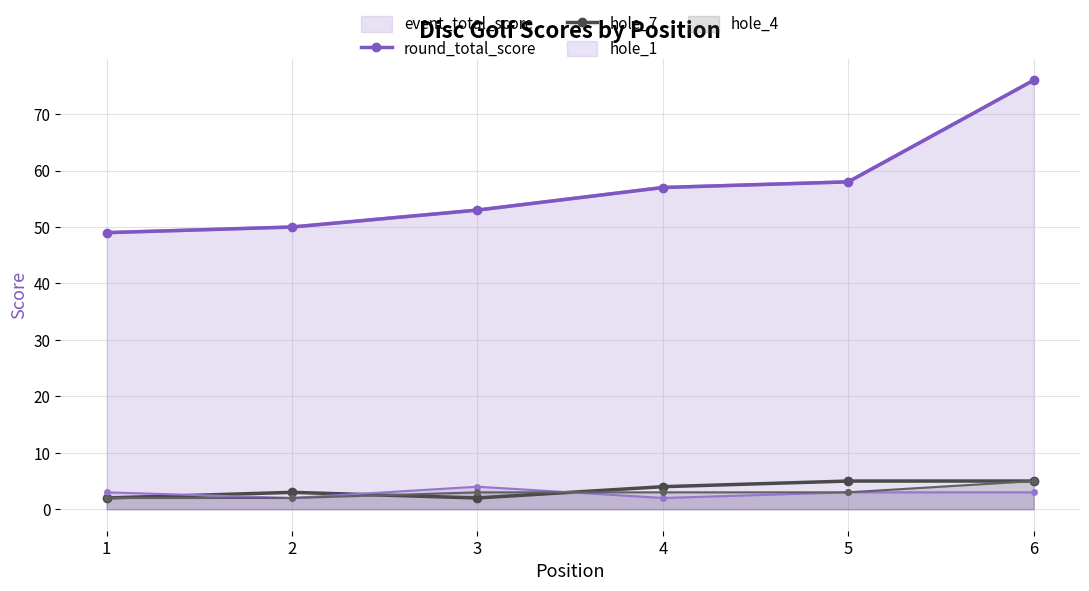

True or false: hole_7 and round_total_score cross at least once.

False